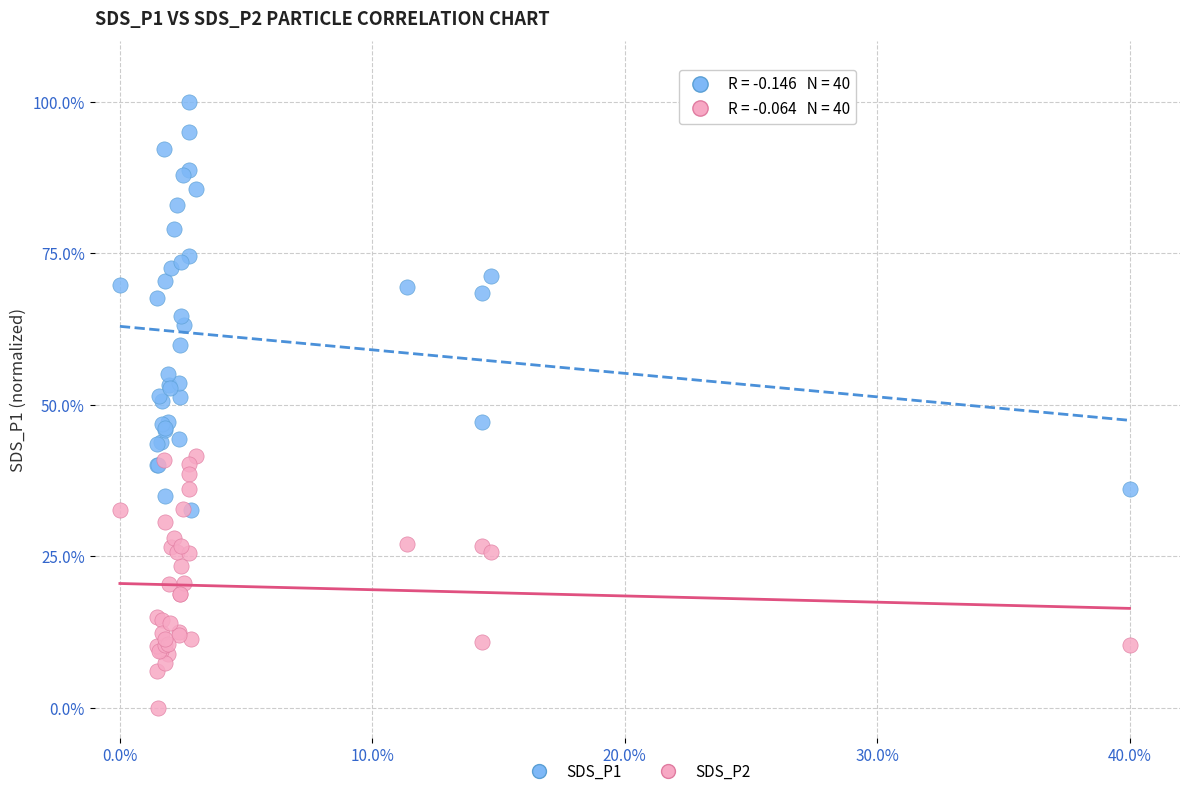

Which series reaches the minimum Y coordinate?

SDS_P2